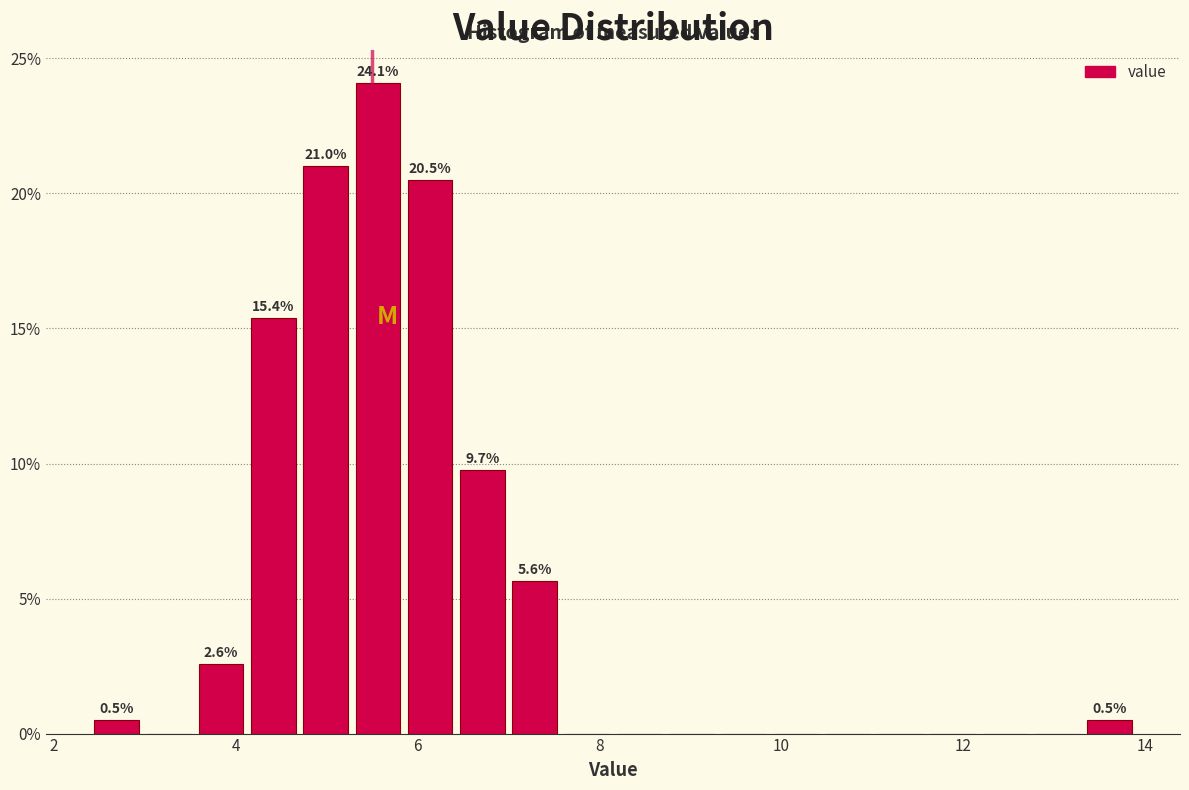

Read against the x-axis, roughly where is the centre of the tallest bar?

5.6